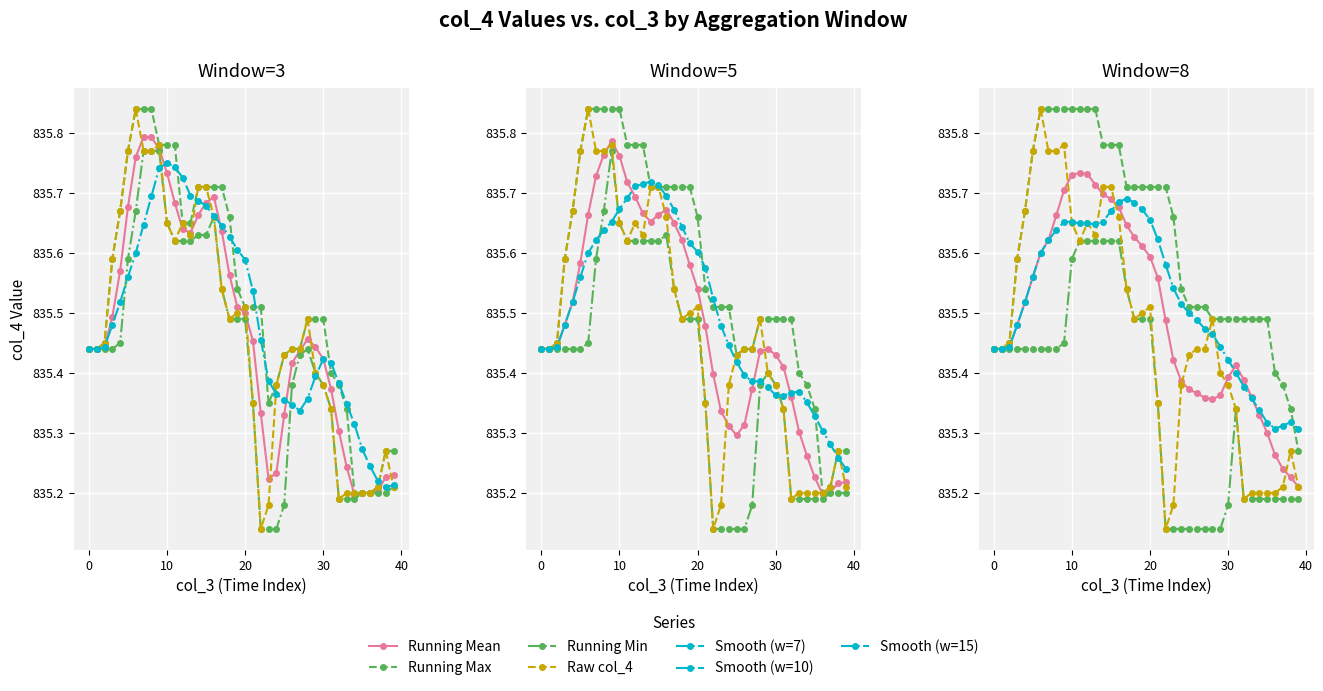

Is it true that col_4 (mean5) equals 835.2 at 35?

True